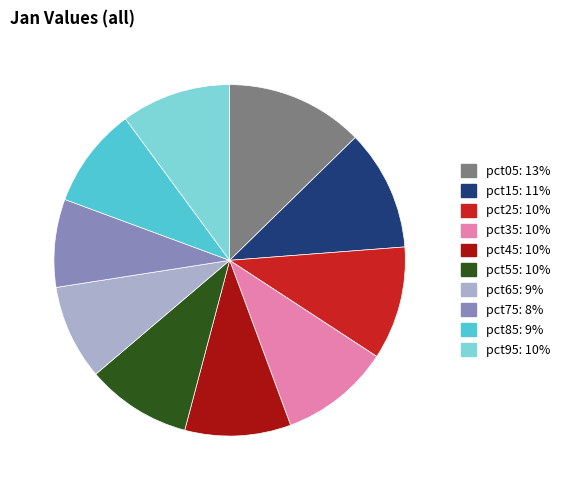

Does pct35 represent more than half of the total?

No